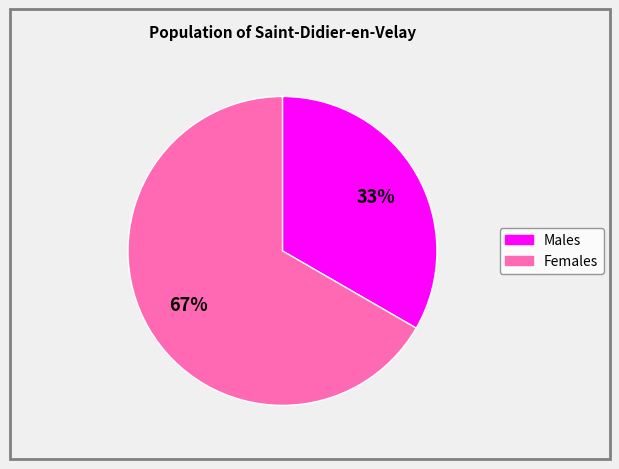

How many slices are in this pie chart?

2